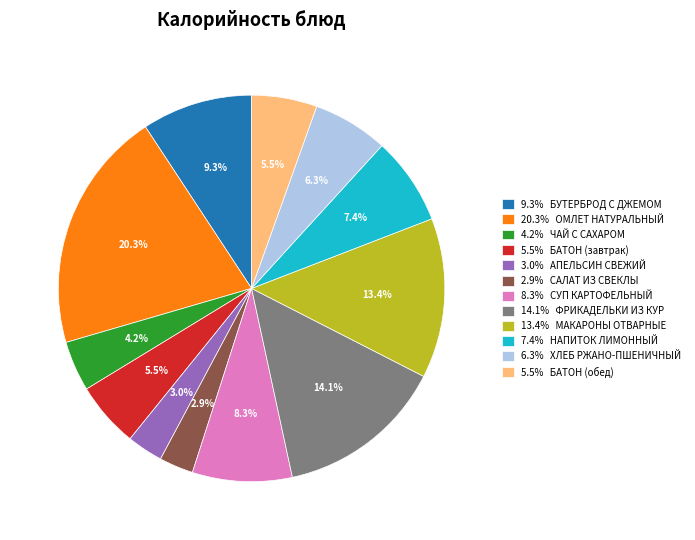

Between 20.3% ОМЛЕТ НАТУРАЛЬНЫЙ and 4.2% ЧАЙ С САХАРОМ, which is larger?

20.3% ОМЛЕТ НАТУРАЛЬНЫЙ